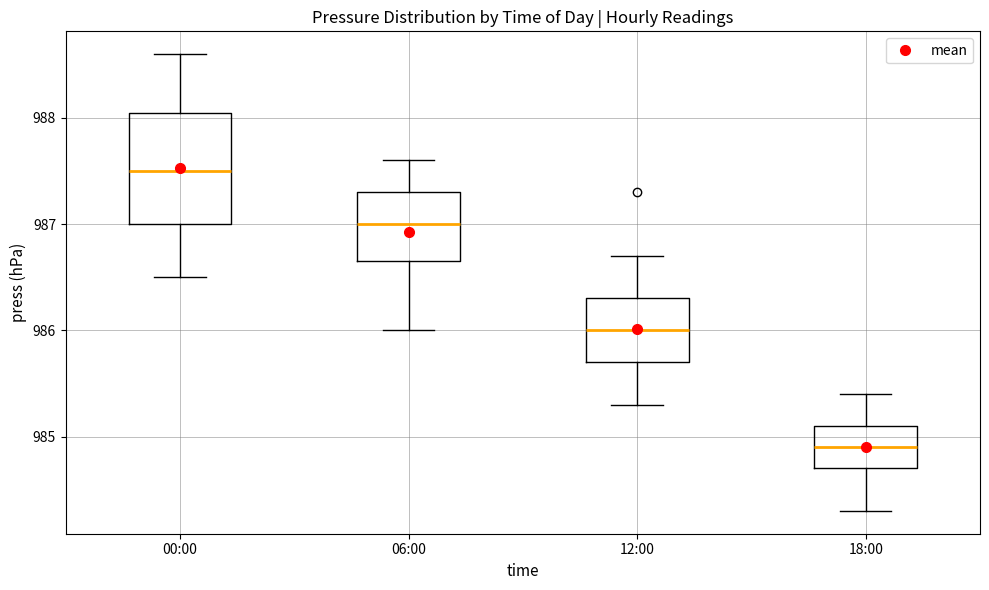

Which box's median line is the highest?

00:00